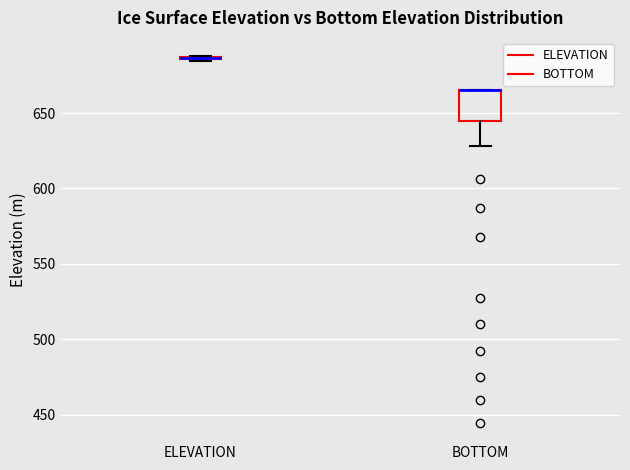

Where does the lower whisker of the box for BOTTOM end on the y-axis? The values are not printed on the chart, so give them approximately, as read against the axis.

630